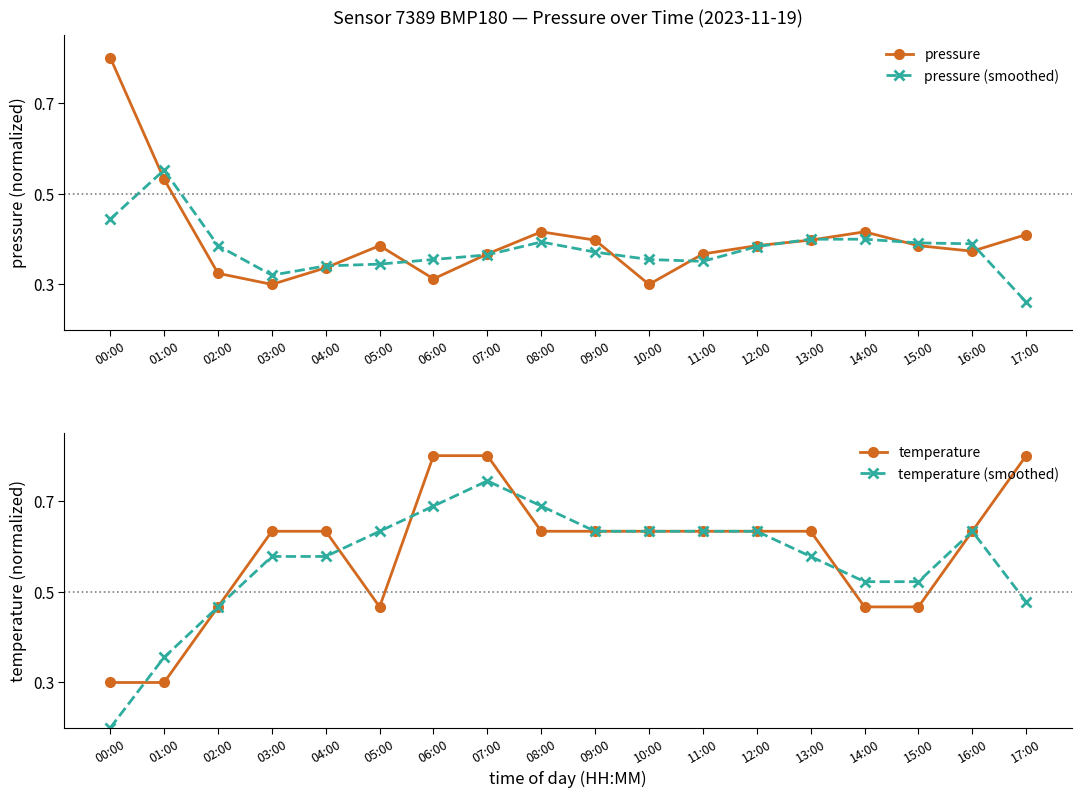

True or false: pressure (smoothed) and temperature (smoothed) cross at least once.

True